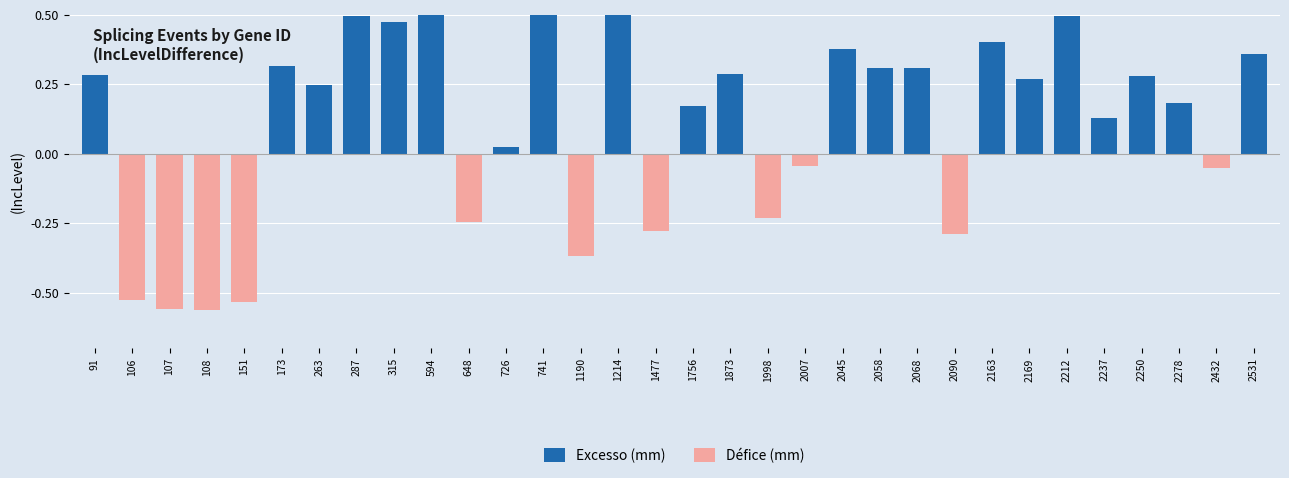

At which category is the sum across all series the highest?

1214